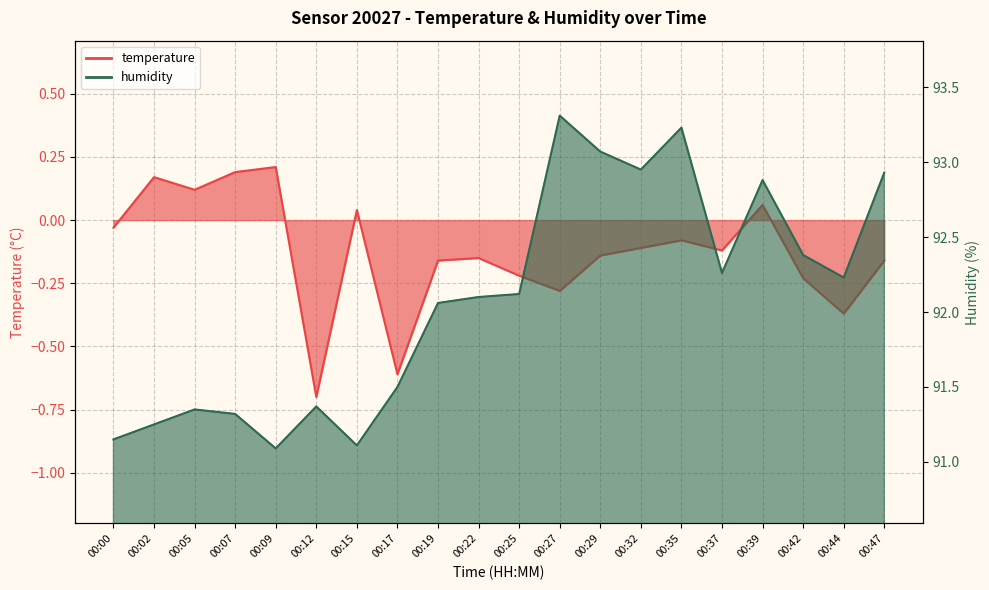

How many lines are shown in the chart?

2